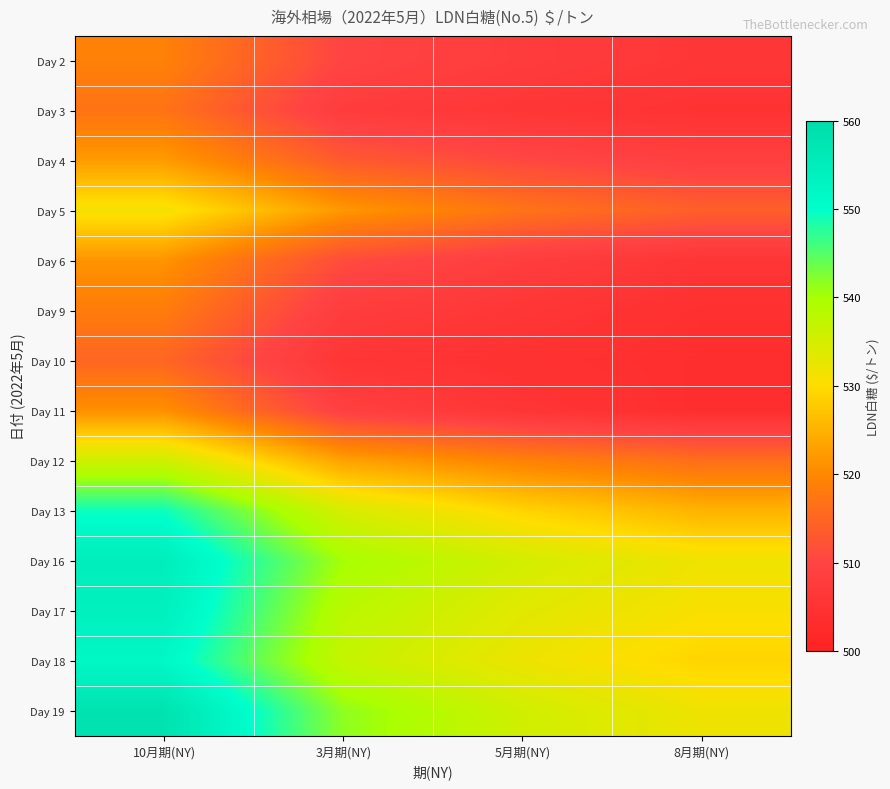

Rank the series by their maximum value, from lowest to highest.

Day 10, Day 3, Day 9, Day 2, Day 11, Day 6, Day 4, Day 5, Day 12, Day 13, Day 18, Day 17, Day 16, Day 19